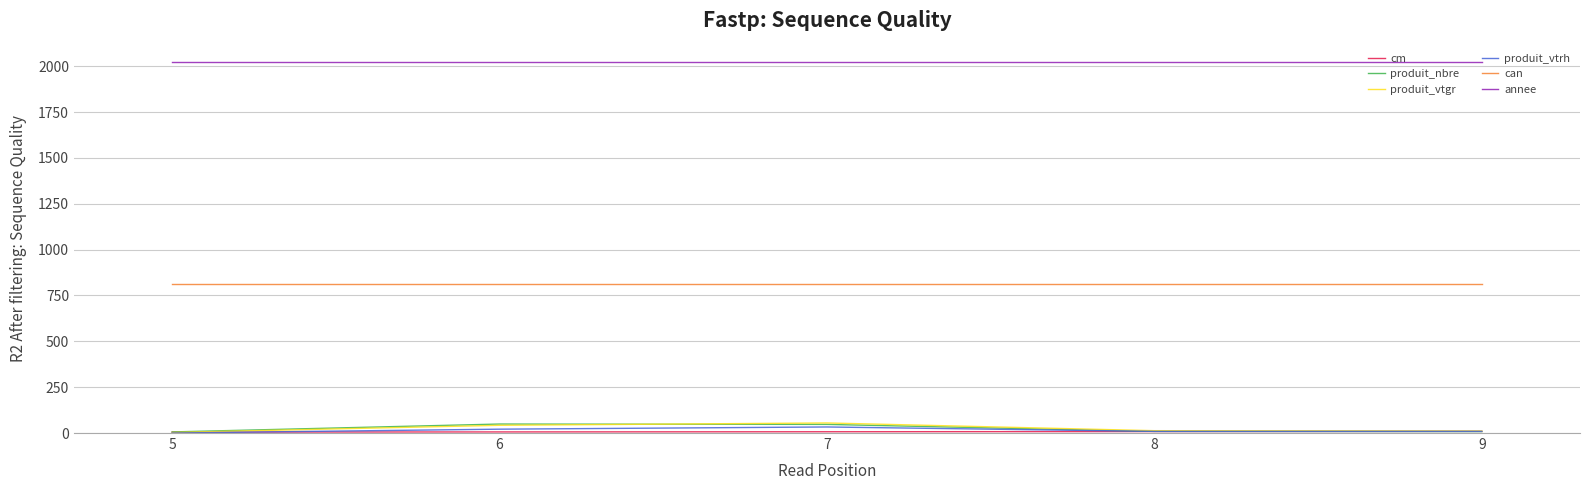

The value of produit_vtrh at 5 is 0.0. True or false?

True